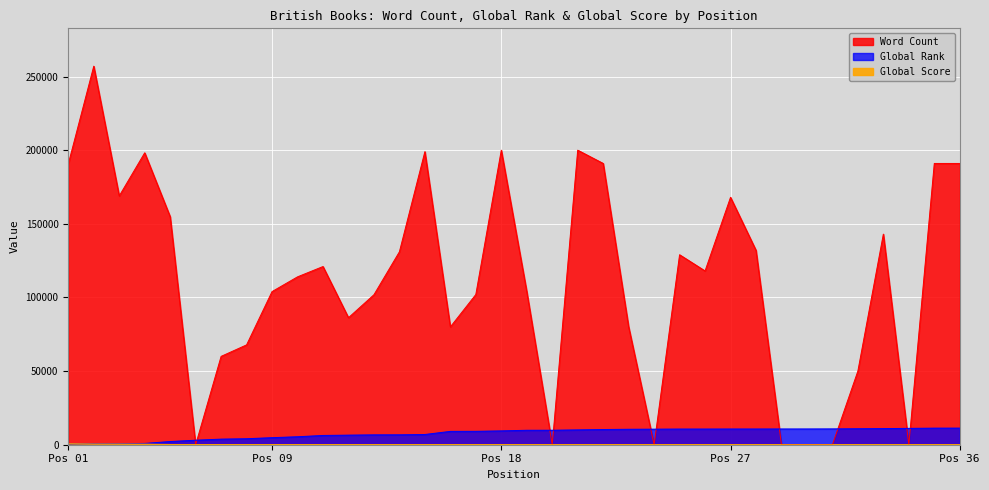

How many intersections are there between Global Rank and Global Score?

1